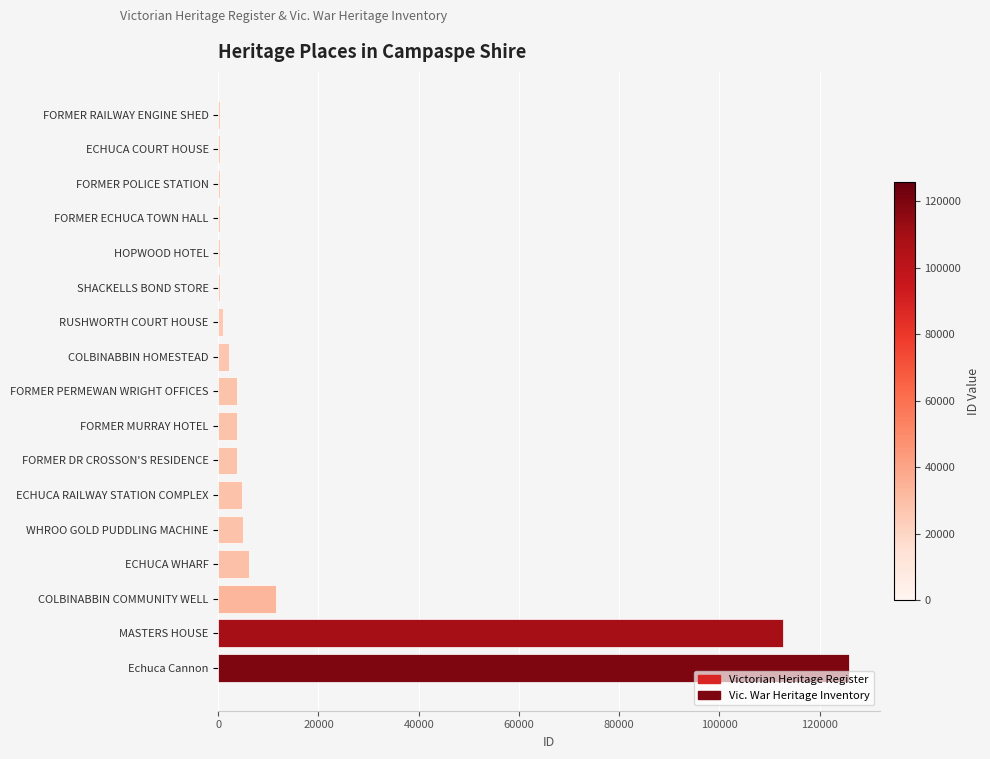

Count the number of data series in this chart.

1